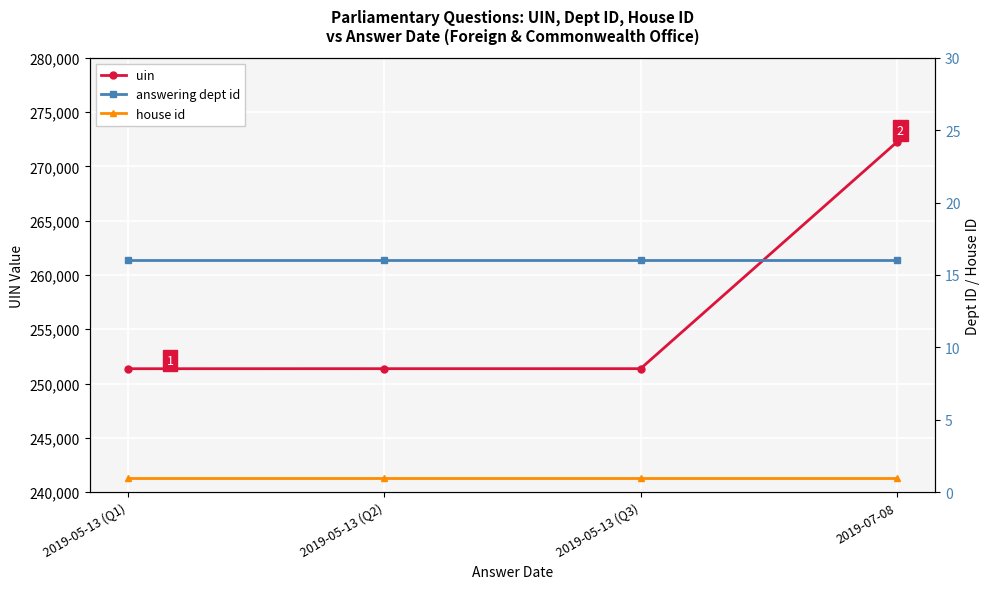

Reading left to right, transcribe all the data shown in this chart.

uin: 2019-05-13 (Q1)=251369	2019-05-13 (Q2)=251372	2019-05-13 (Q3)=251373	2019-07-08=272225
answering dept id: 2019-05-13 (Q1)=16	2019-05-13 (Q2)=16	2019-05-13 (Q3)=16	2019-07-08=16
house id: 2019-05-13 (Q1)=1	2019-05-13 (Q2)=1	2019-05-13 (Q3)=1	2019-07-08=1